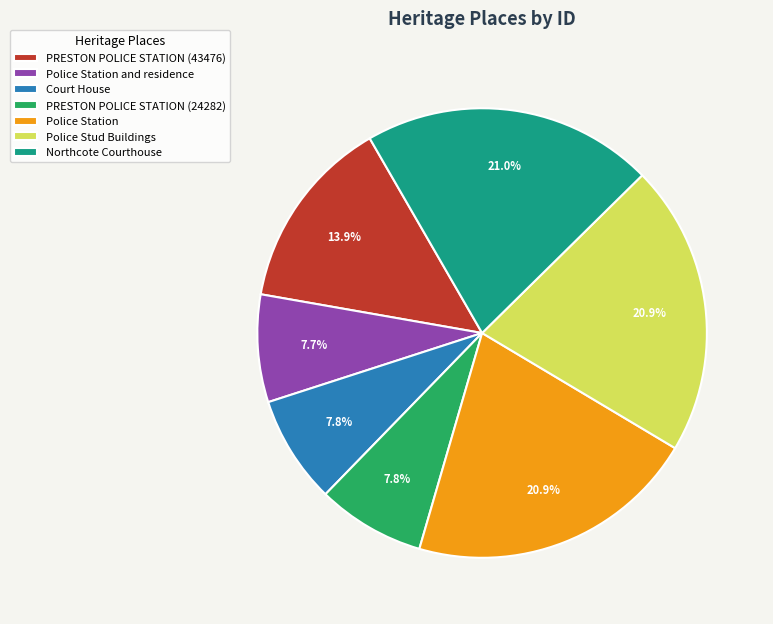

To the nearest percent, what is the difference between the largest and smallest slice percentages?

13%